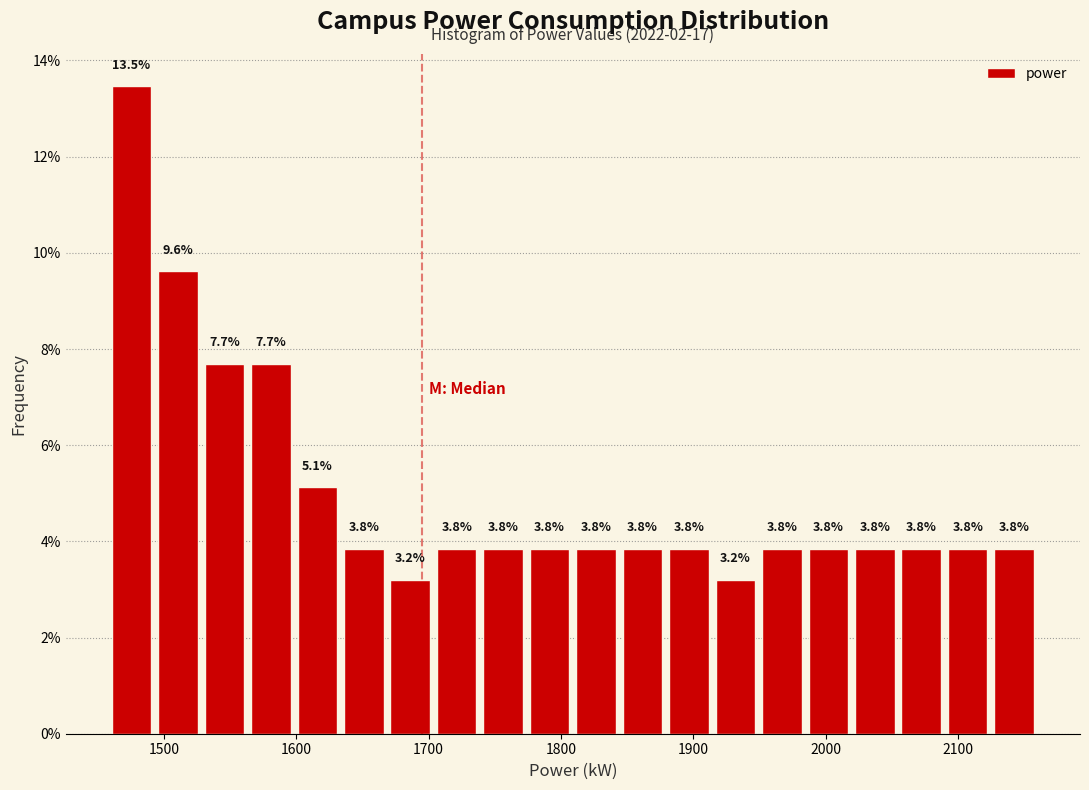

Read against the x-axis, roughly where is the centre of the tallest bar?

1480